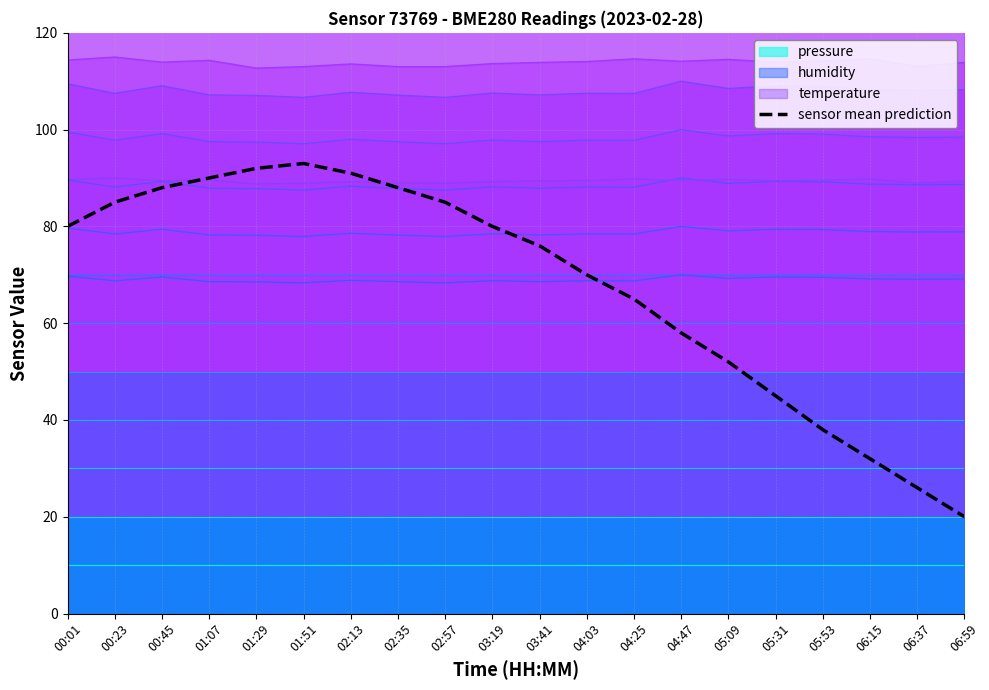

Rank the categories by value from highest to lowest.

01:51, 01:29, 02:13, 01:07, 00:45, 02:35, 00:23, 02:57, 00:01, 03:19, 03:41, 04:03, 04:25, 04:47, 05:09, 05:31, 05:53, 06:15, 06:37, 06:59